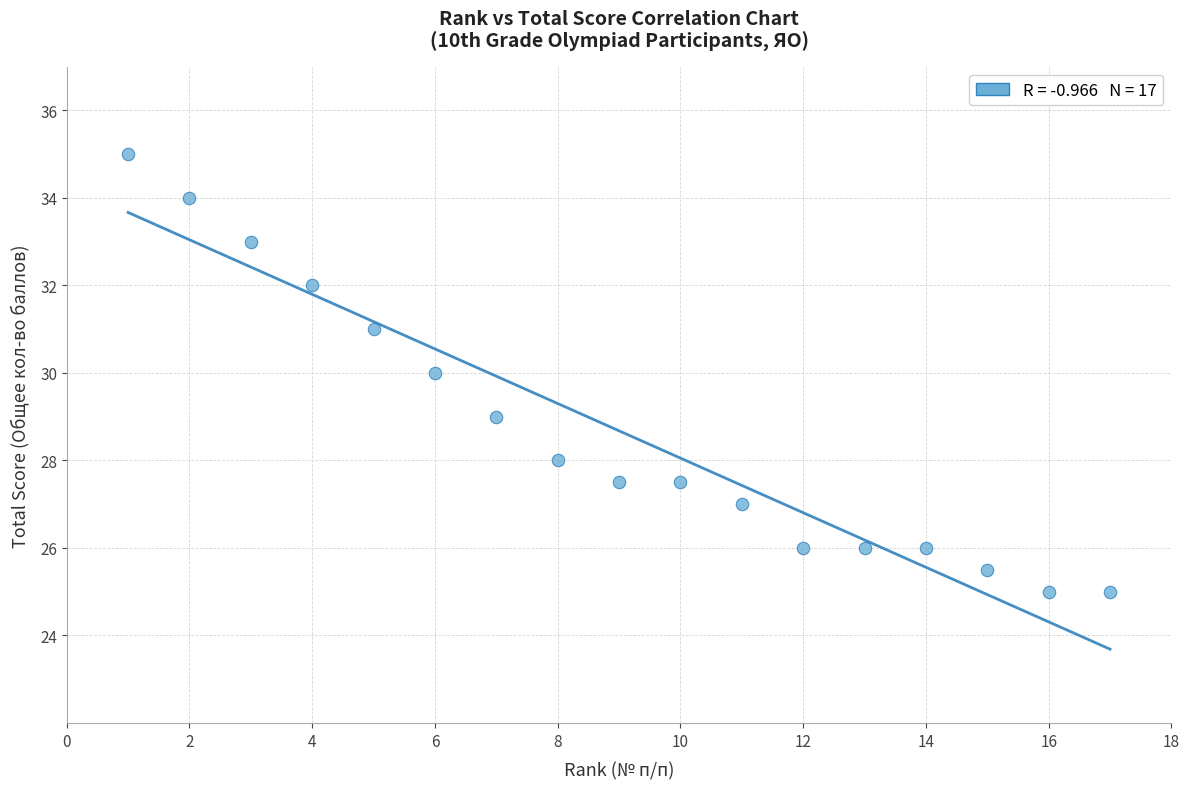

What is the range of Y values (max minus min)?

10.0